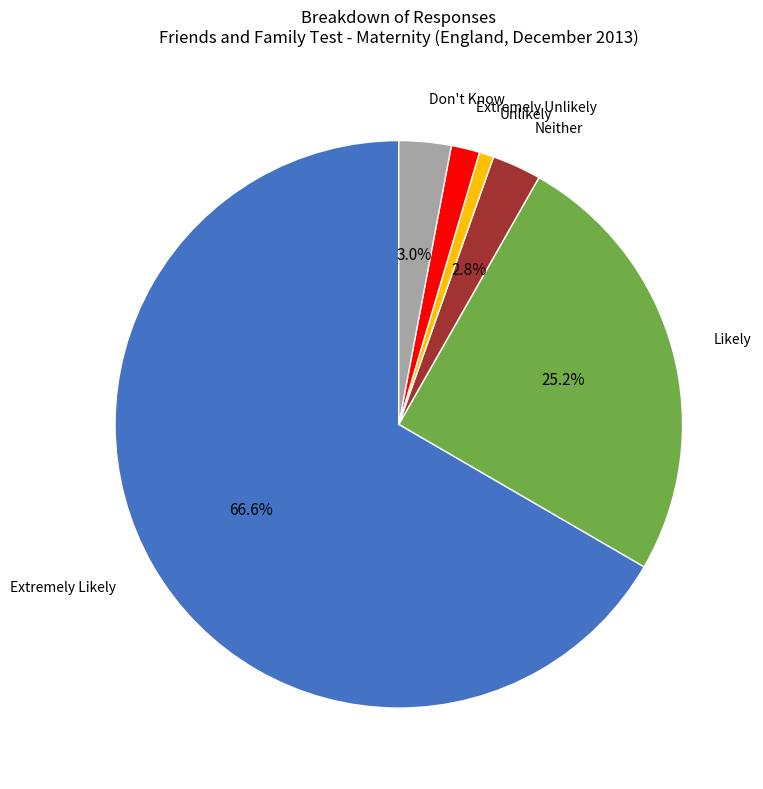

Is there any slice that represents more than half of the pie?

Yes